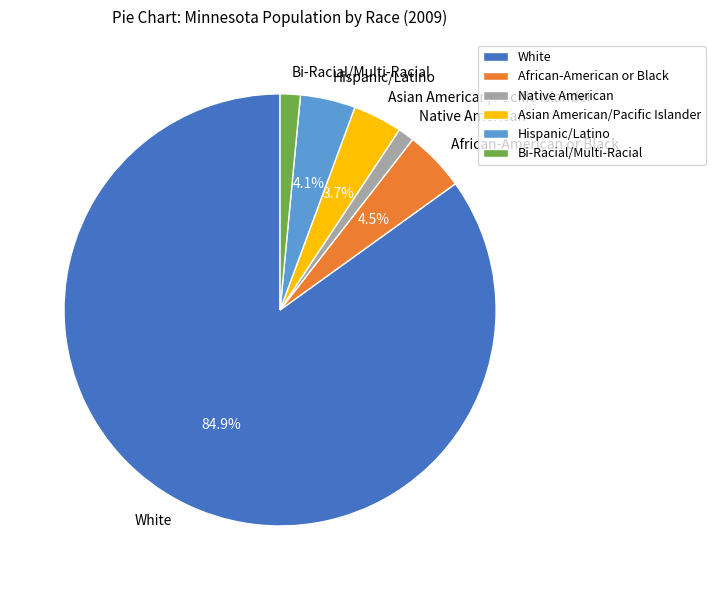

What portion of the pie excludes Asian American/Pacific Islander?

96.3%